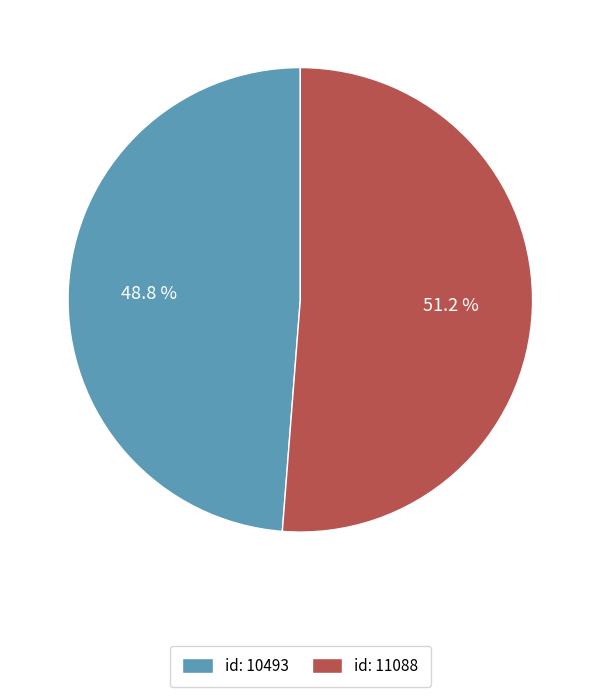

What is the smallest slice in the pie chart?

id: 10493